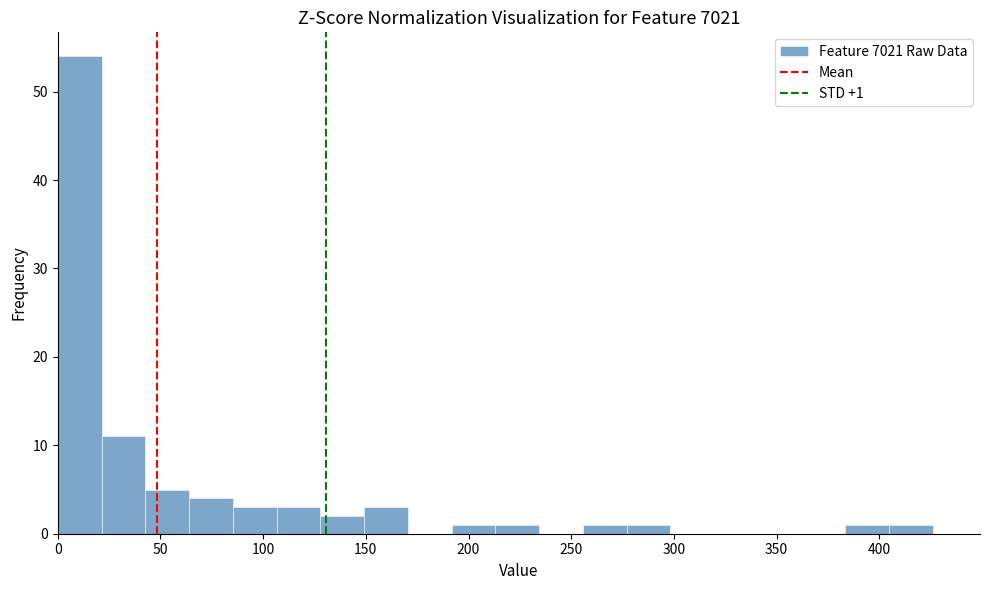

Which range on the x-axis has the tallest bar?

0 to 20